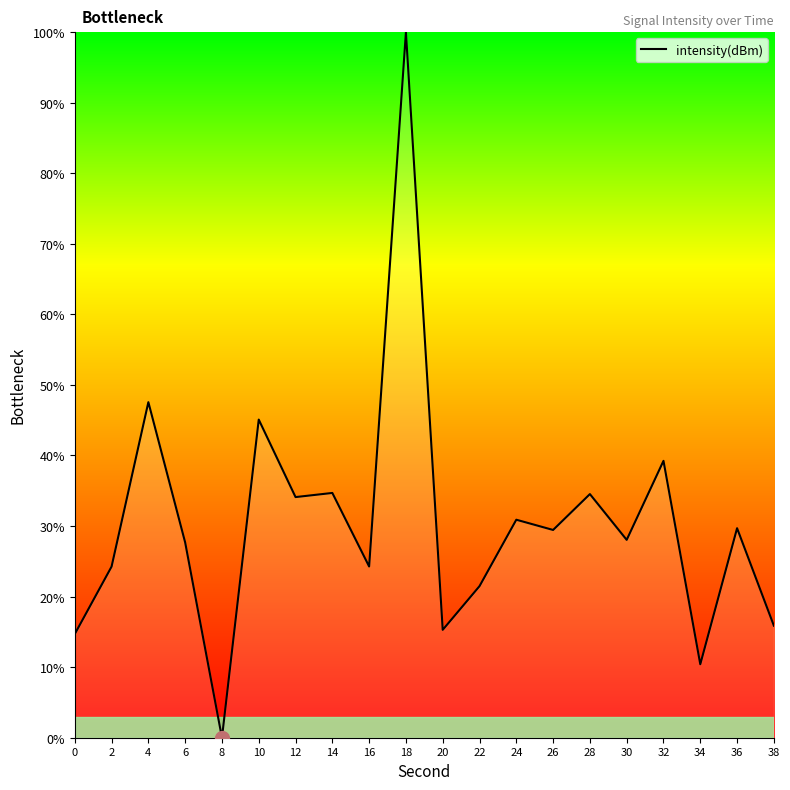

Count the number of values greater than 29.

10